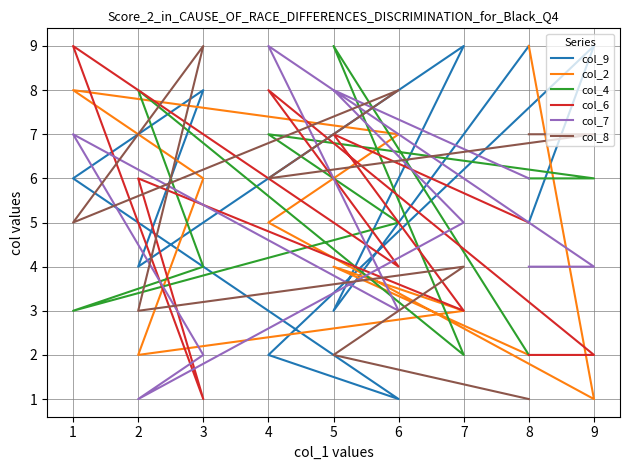

Is the value of col_8 at 9 greater than the value of col_2 at 4?

Yes